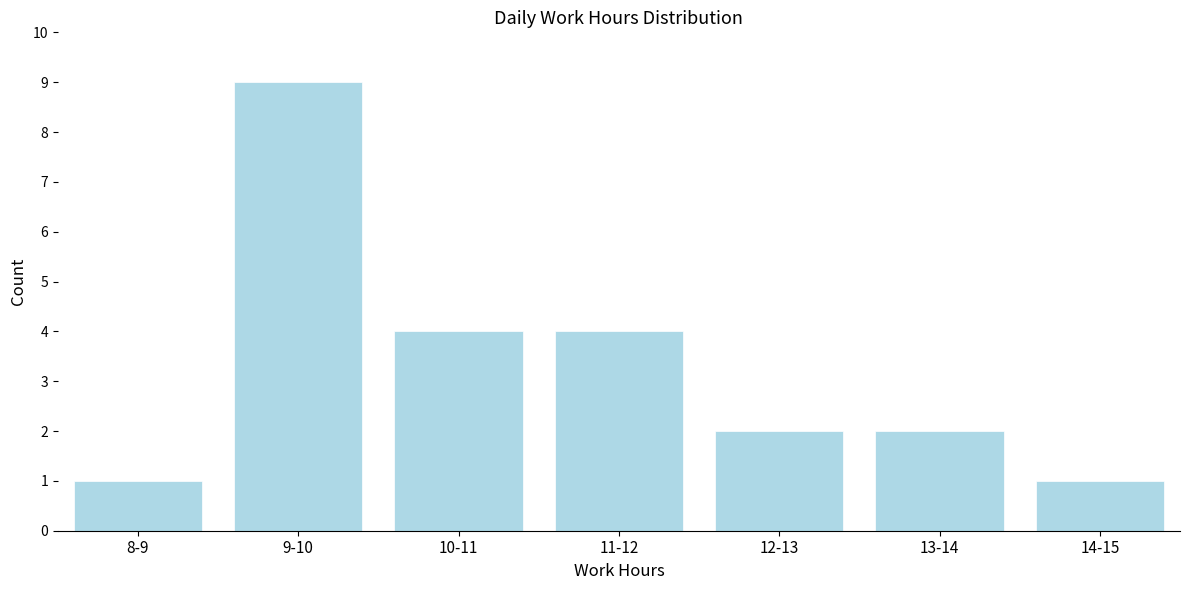

Reading left to right, list all the values displayed in this chart.

8-9=1	9-10=9	10-11=4	11-12=4	12-13=2	13-14=2	14-15=1